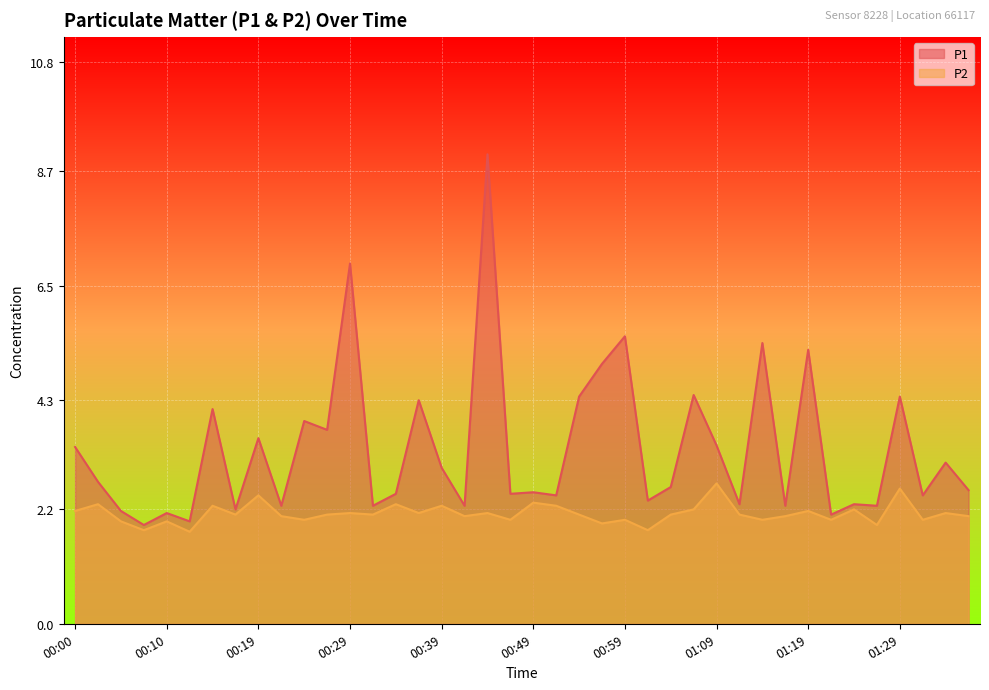

Where does the P1 series first go above 2?

00:00